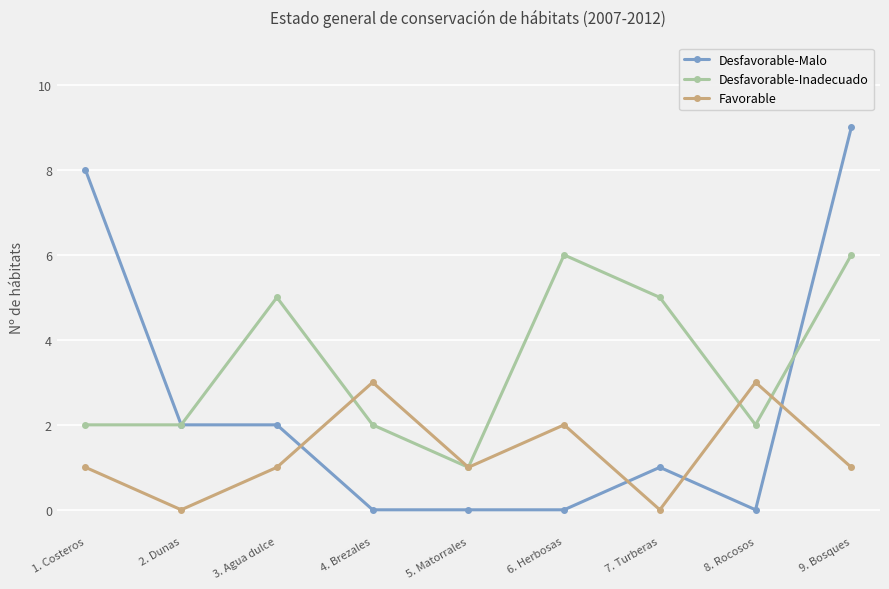

True or false: Desfavorable-Malo has more than 0 points higher than both neighbors.

True